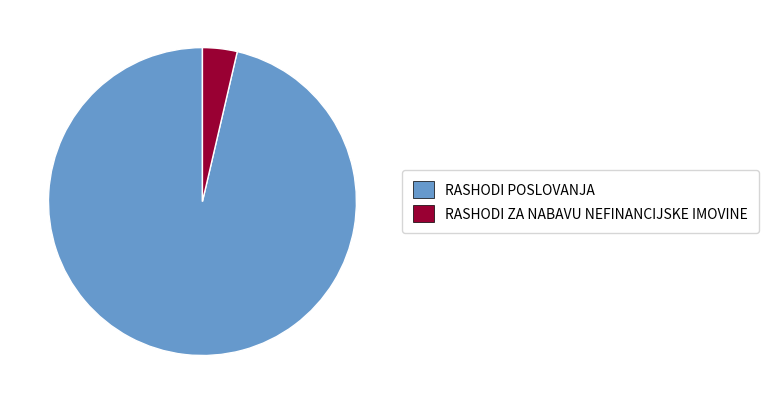

Between RASHODI ZA NABAVU NEFINANCIJSKE IMOVINE and RASHODI POSLOVANJA, which is larger?

RASHODI POSLOVANJA